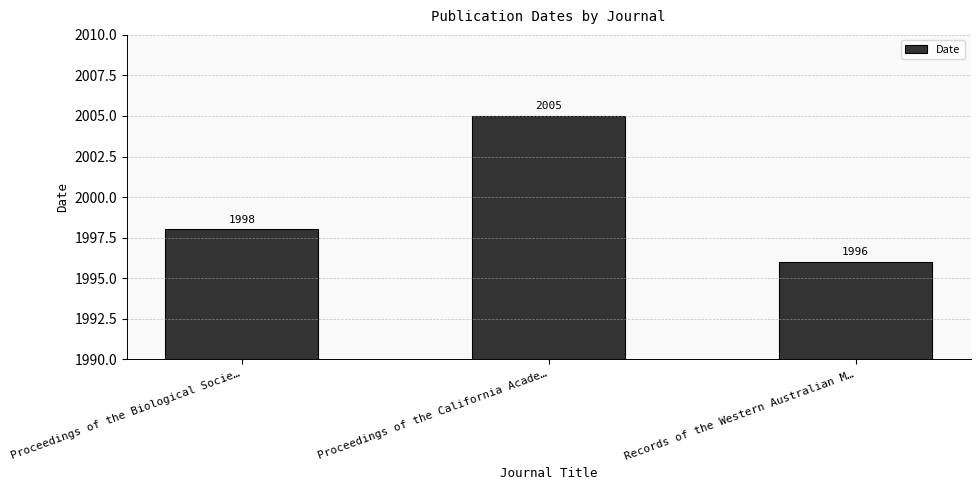

What position from the right is Proceedings of the California Acade…?

2